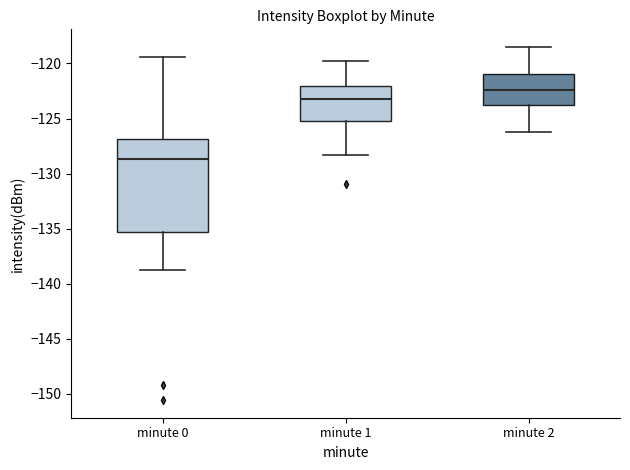

Reading left to right, read every box against the y-axis: the position of its median line, the range the box covers, and the ends of its whiskers. The values are not printed on the chart, so give them approximately, as read against the axis.

minute 0: median -128.5, box -135.5 to -127.0, whiskers -139.0 to -119.5
minute 1: median -123.5, box -125.0 to -122.0, whiskers -128.5 to -120.0
minute 2: median -122.5, box -123.5 to -121.0, whiskers -126.0 to -118.5